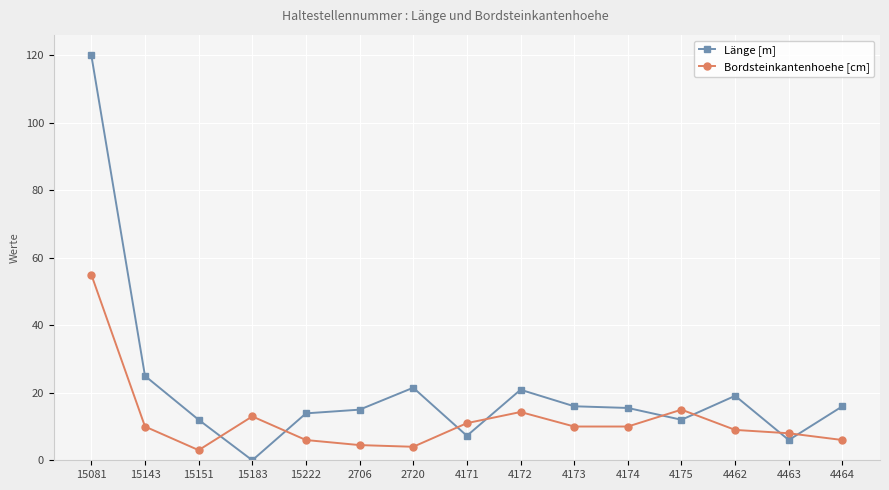

What is the maximum value shown in the chart?

120.0